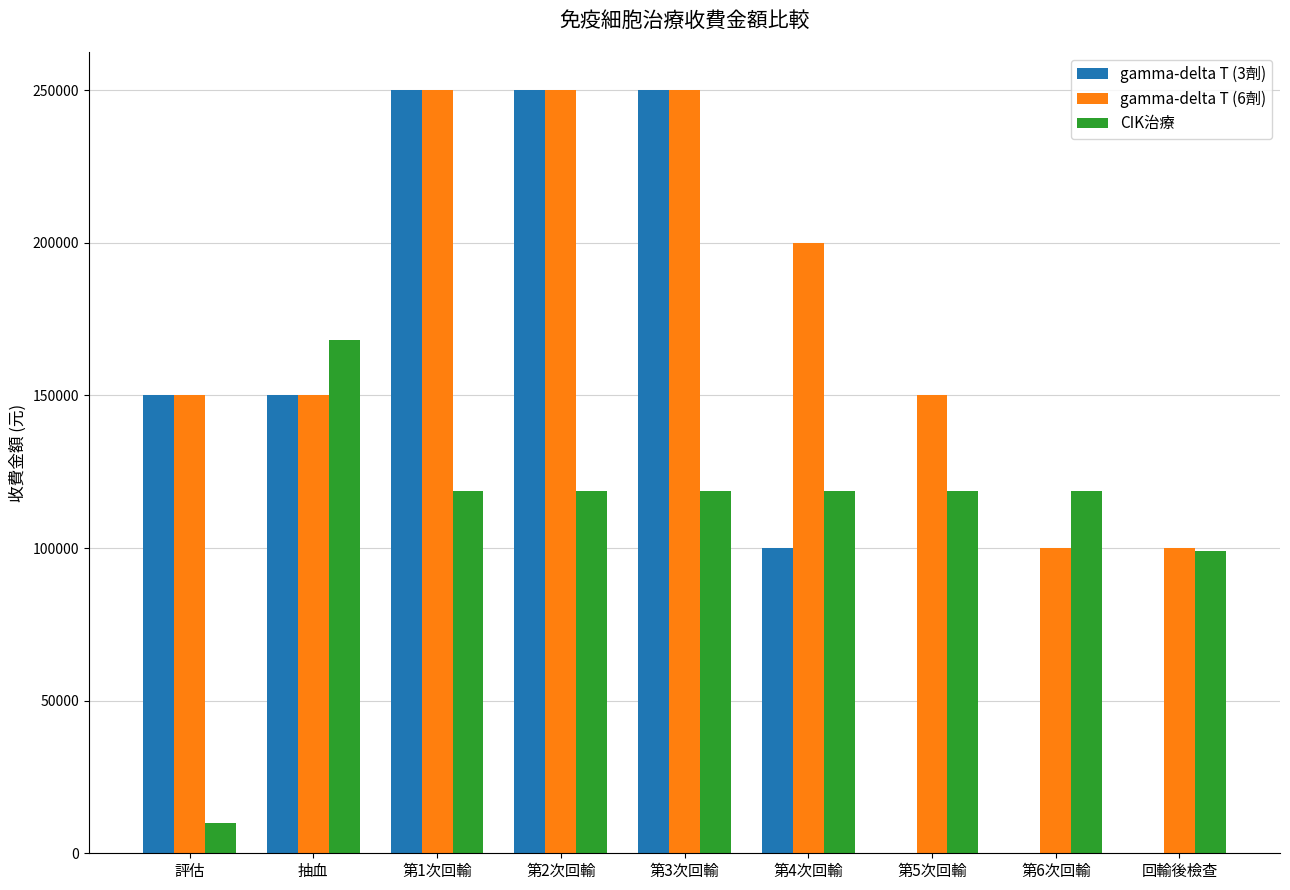

How many categories are shown in the chart?

9